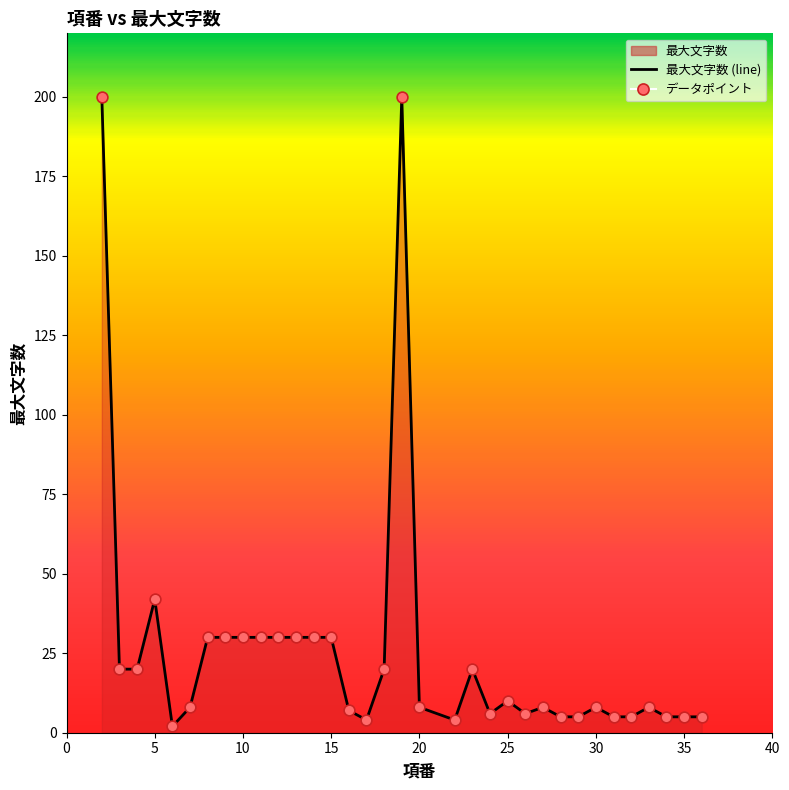

What is the change in value from 24 to 31?

-1